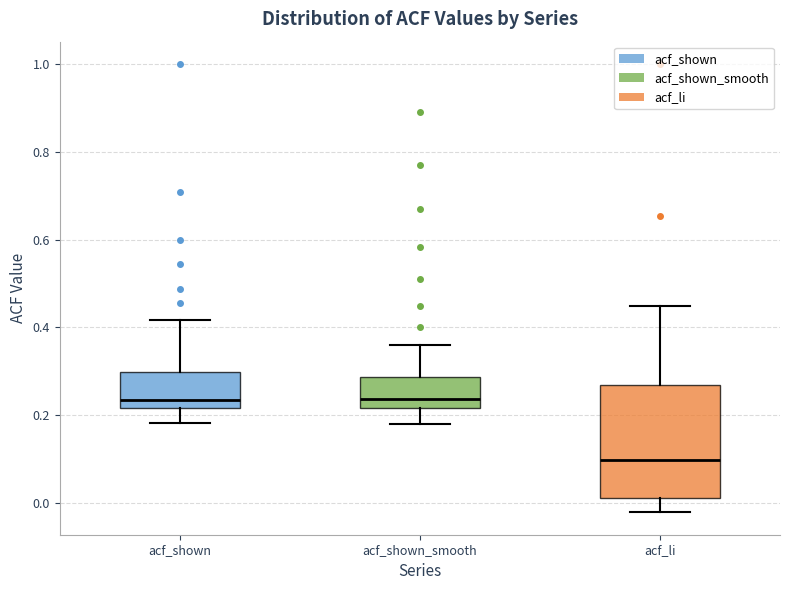

Which box is the tallest, from its lower edge to its upper edge?

acf_li